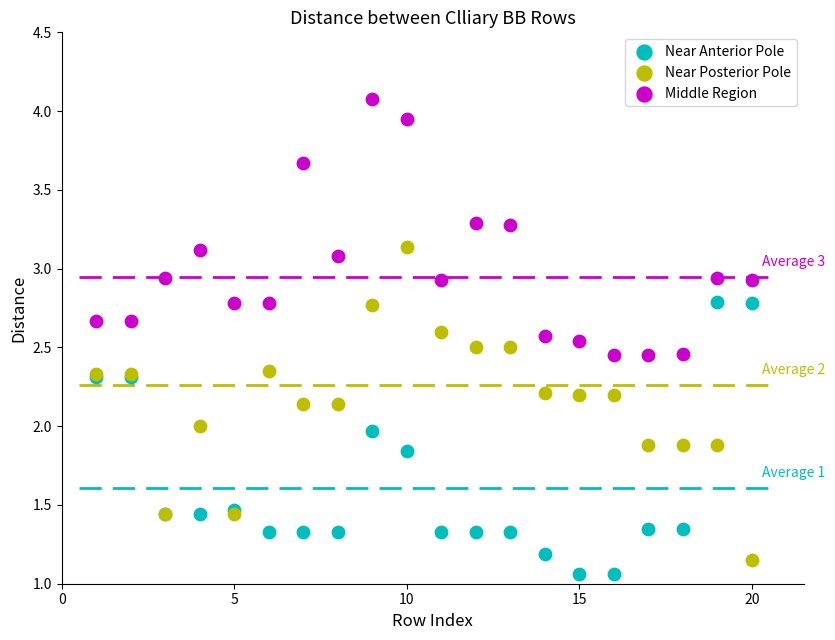

Which series contains the highest Y value?

Middle Region